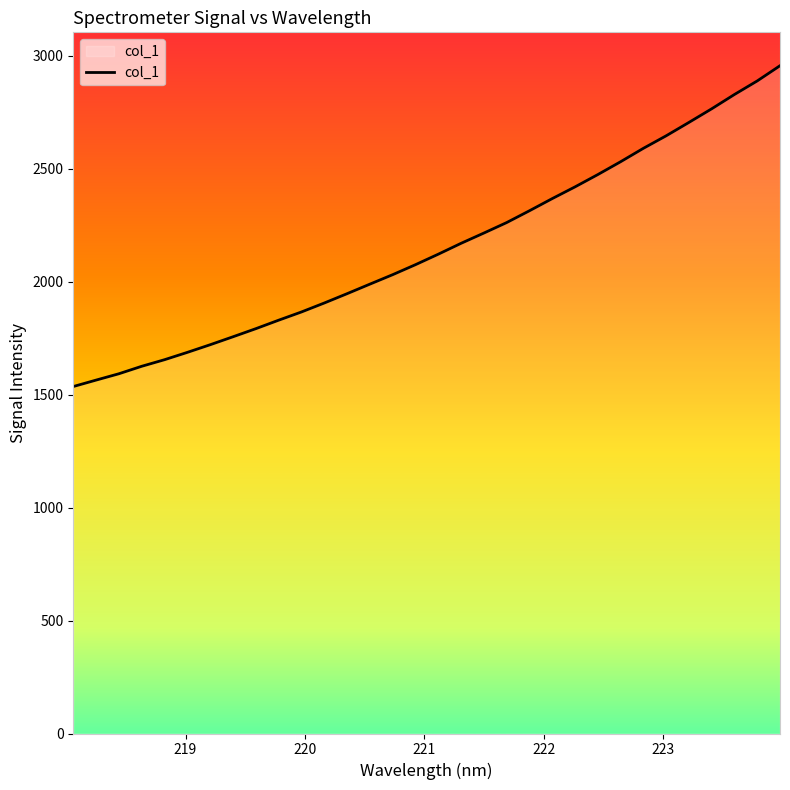

True or false: there are more than 0 points higher than both neighbors.

False